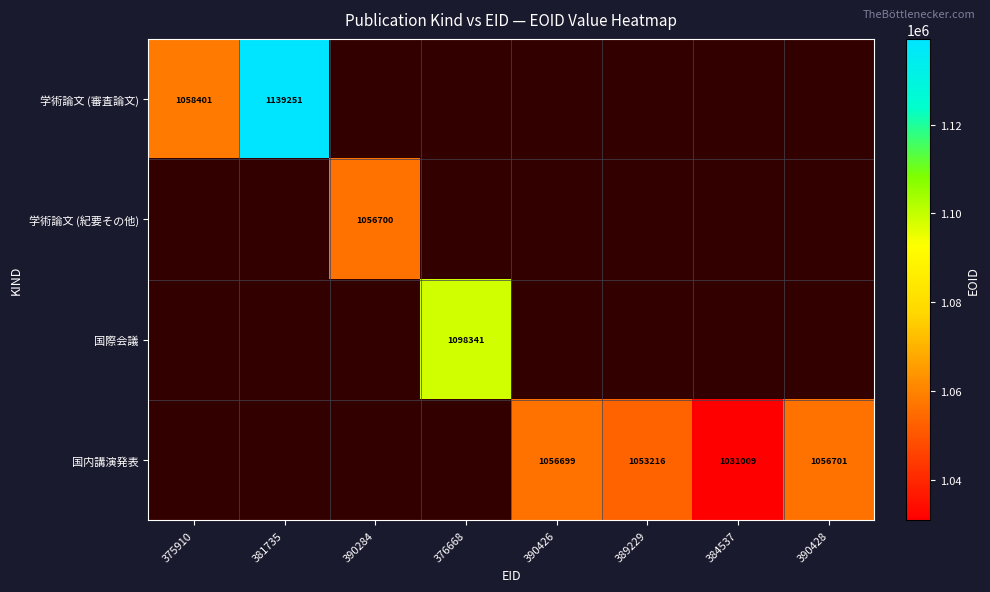

The value of 国内講演発表 at 390426 is 1056699. True or false?

True